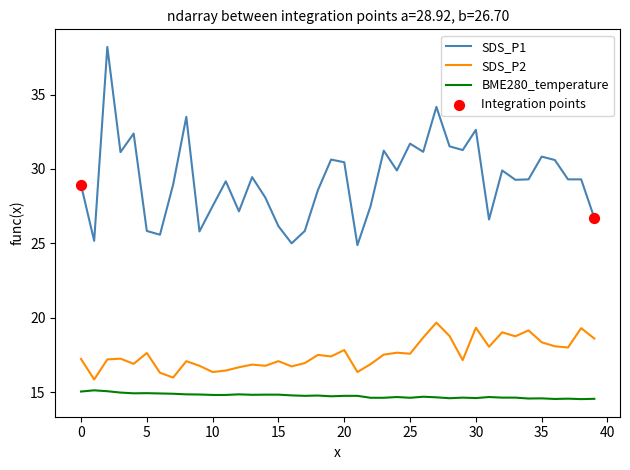

Which series has the widest spread of values?

SDS_P1